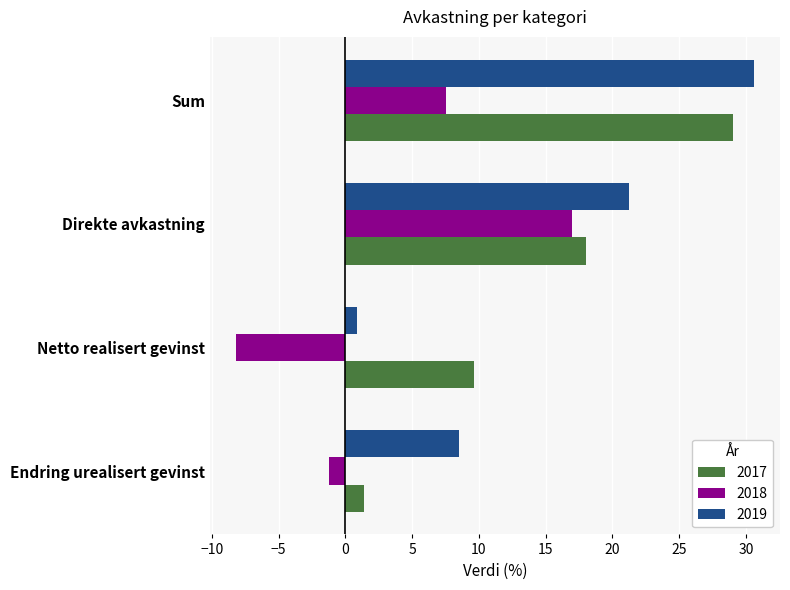

What is the smallest value displayed?

-8.2